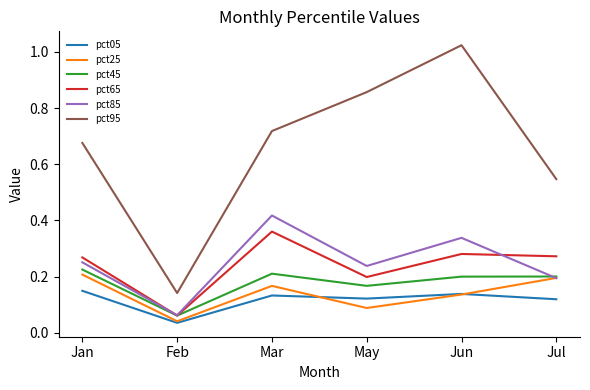

At which category does pct85 reach its first local peak?

Mar